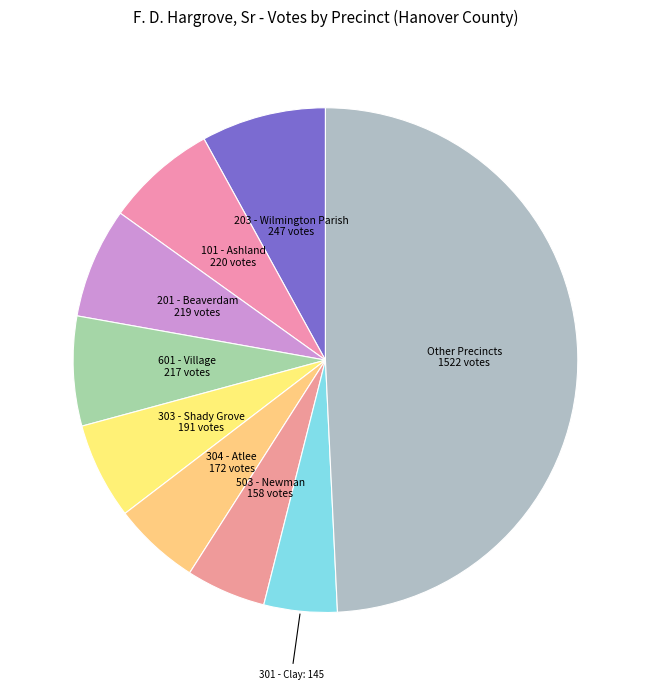

True or false: 503 - Newman accounts for 13% of the total.

False